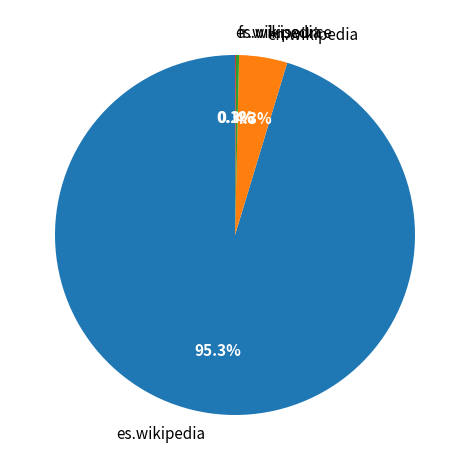

Does es.wikipedia represent more than half of the total?

Yes